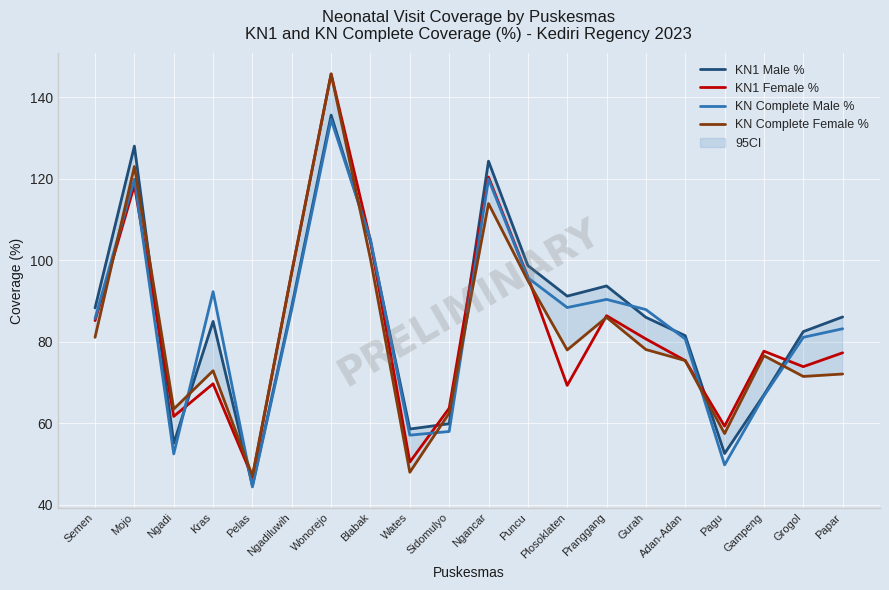

How many interior local valleys does the KN1 Female % series have?

6